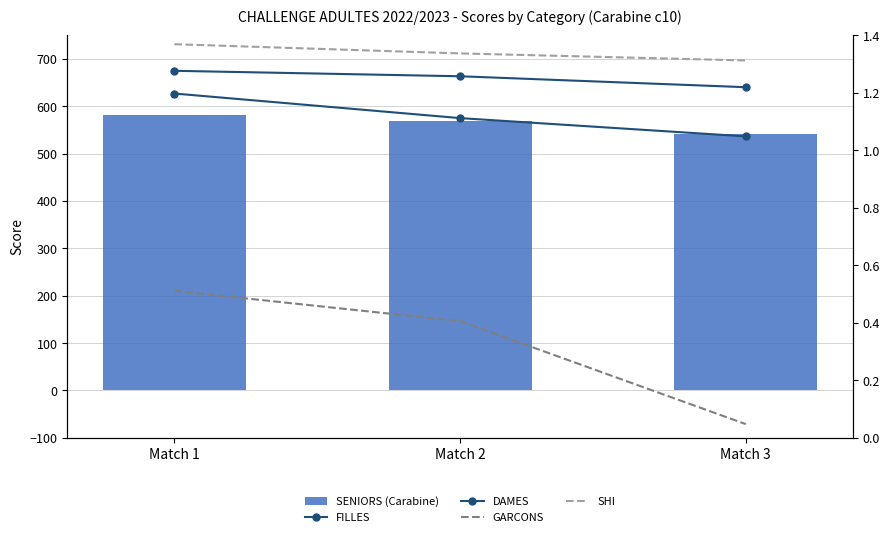

Which series has the largest range (max minus min)?

SENIORS (Carabine)